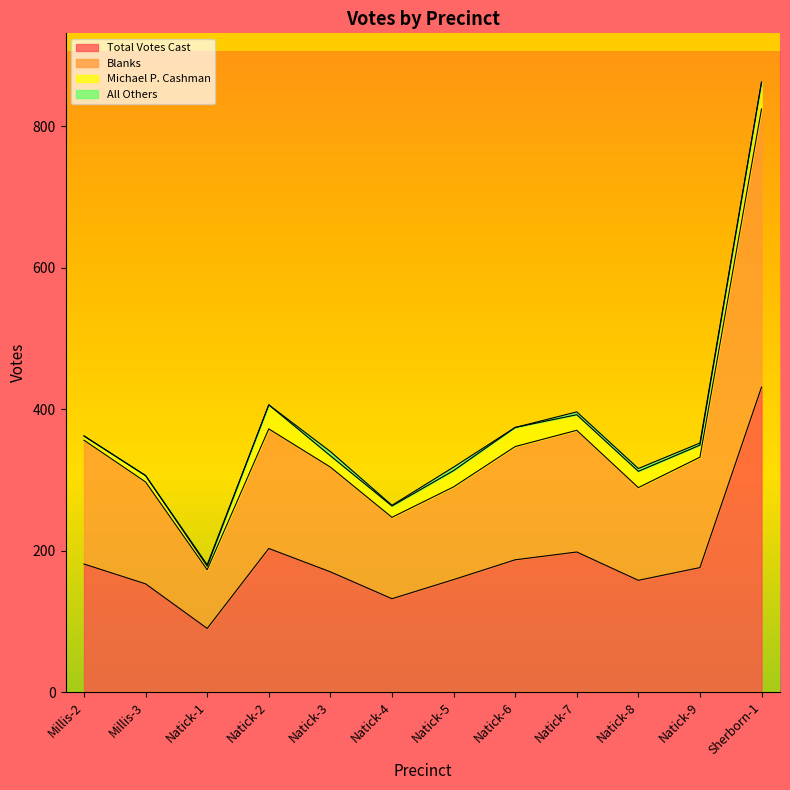

What is the label of the 7th point from the right?

Natick-4